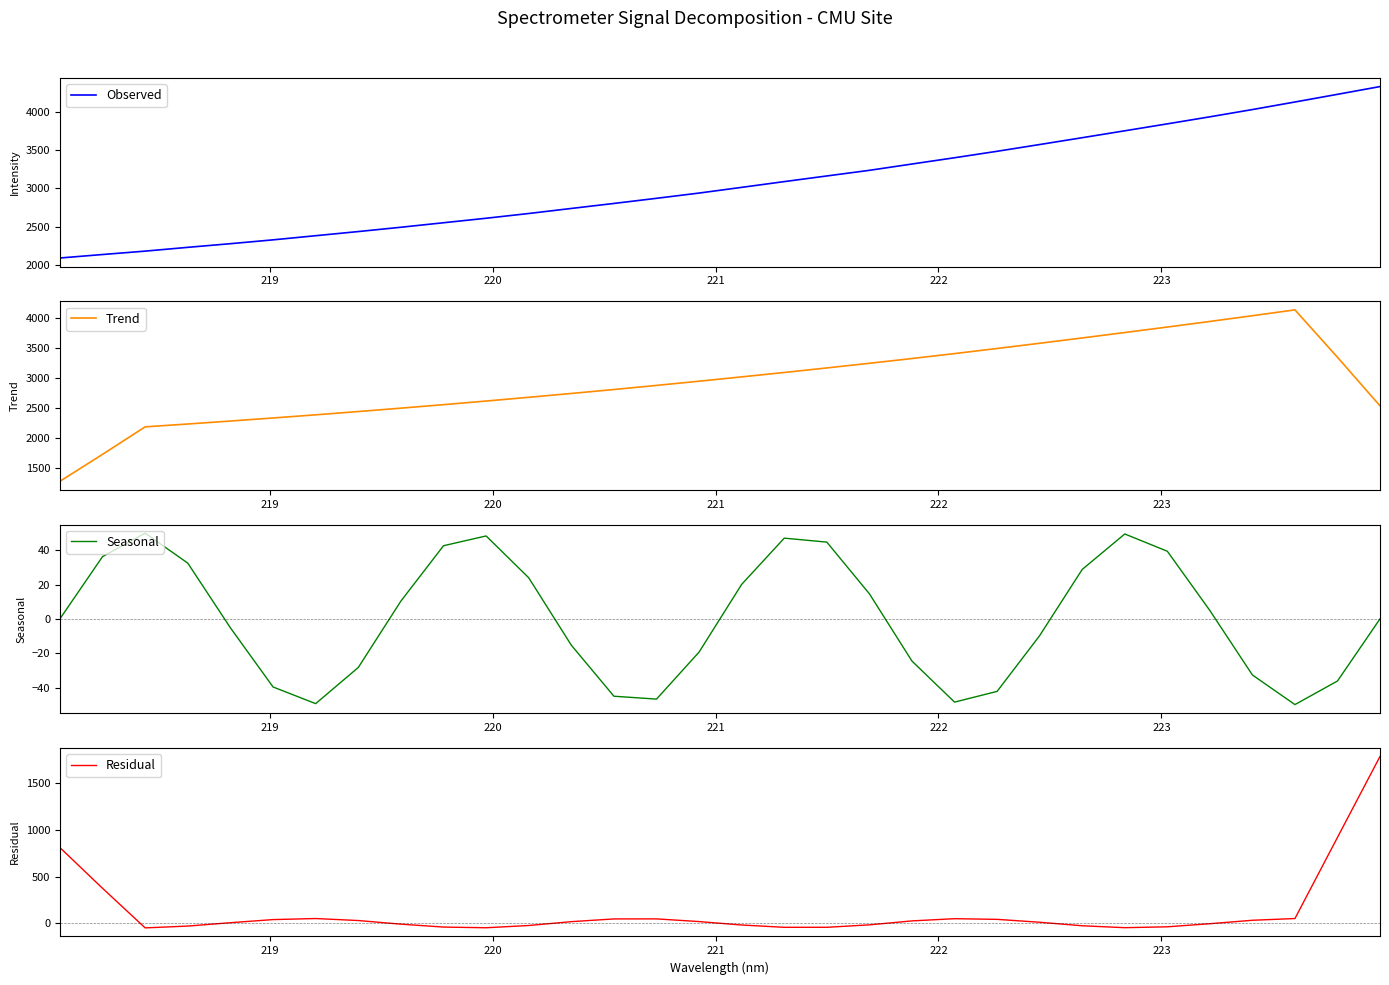

At which label does Seasonal first exceed 0?

219